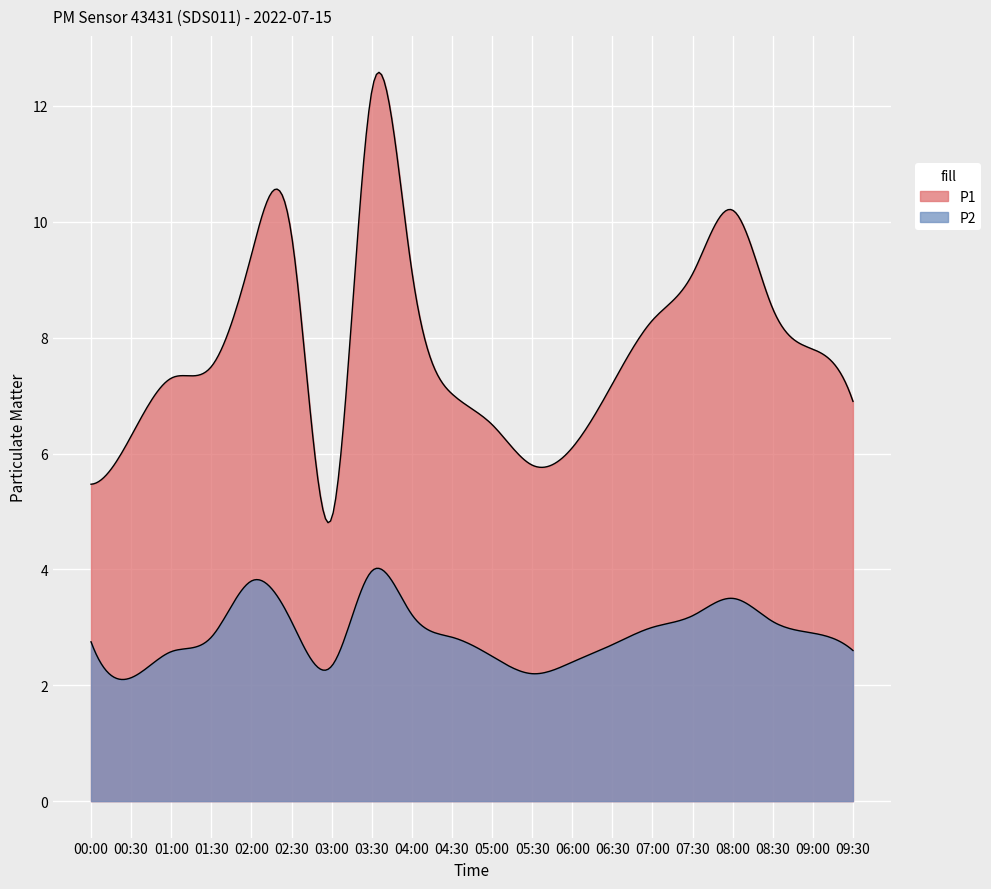

In P1, how many points are higher than both neighbors (excluding endpoints)?

3